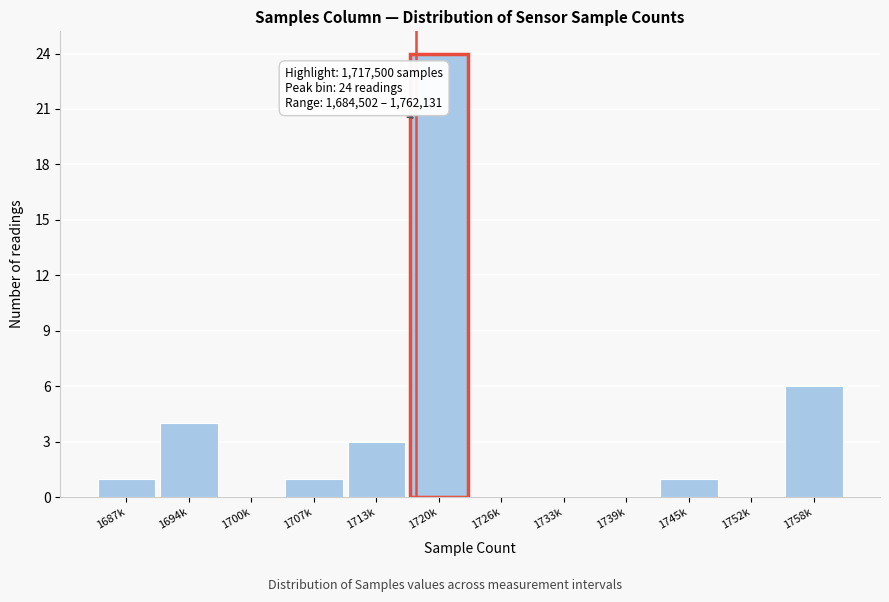

Reading left to right, transcribe all the data shown in this chart.

1687k=1	1694k=4	1700k=0	1707k=1	1713k=3	1720k=24	1726k=0	1733k=0	1739k=0	1745k=1	1752k=0	1758k=6